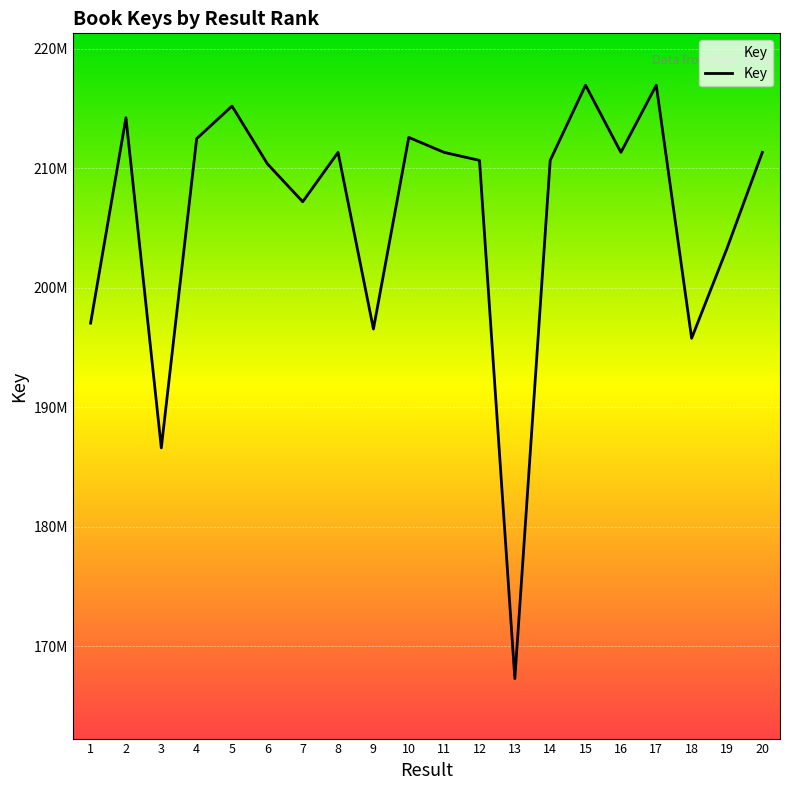

List the labels in order of value, smallest first.

13, 3, 18, 9, 1, 19, 7, 6, 12, 14, 8, 11, 20, 16, 4, 10, 2, 5, 17, 15